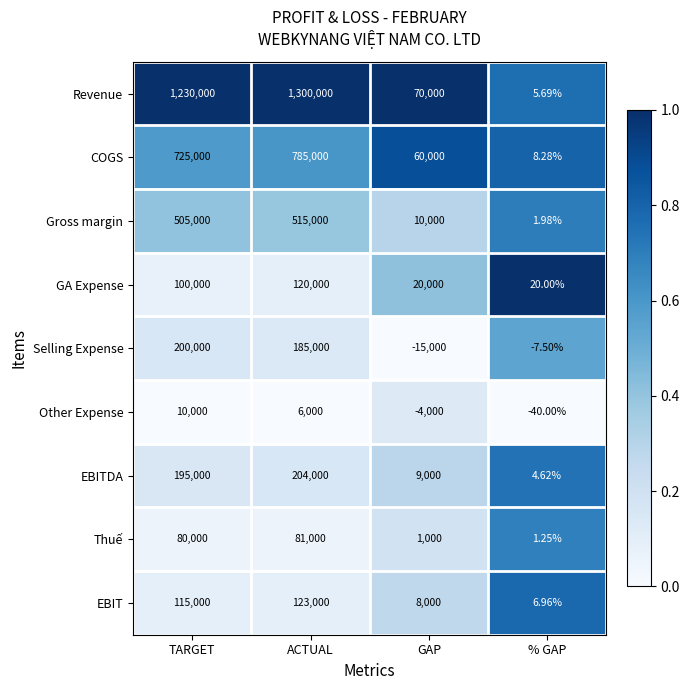

Which series has the largest total across all categories?

Revenue